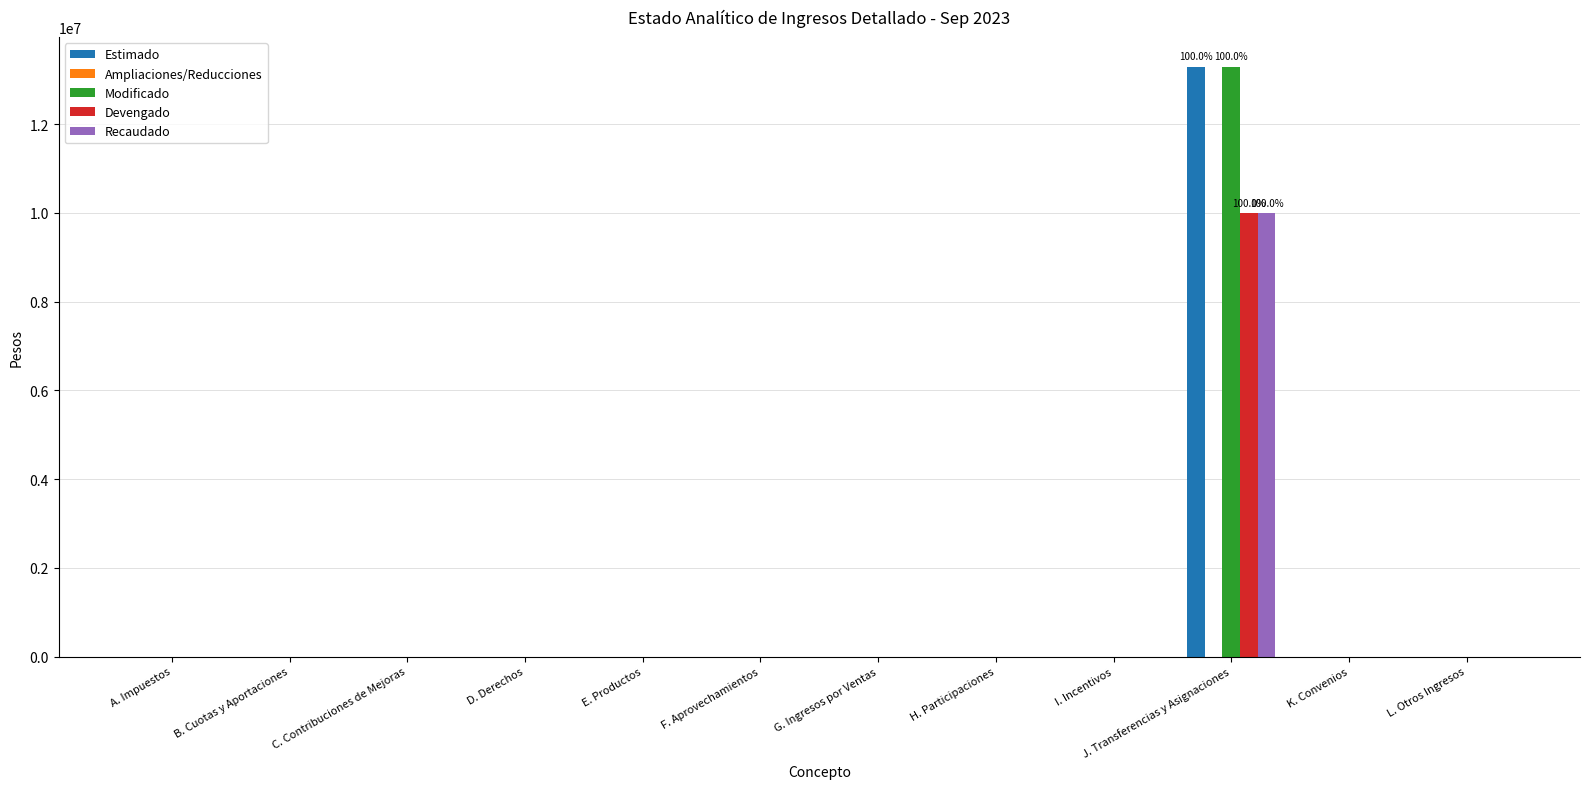

Count the number of categories in the chart.

12